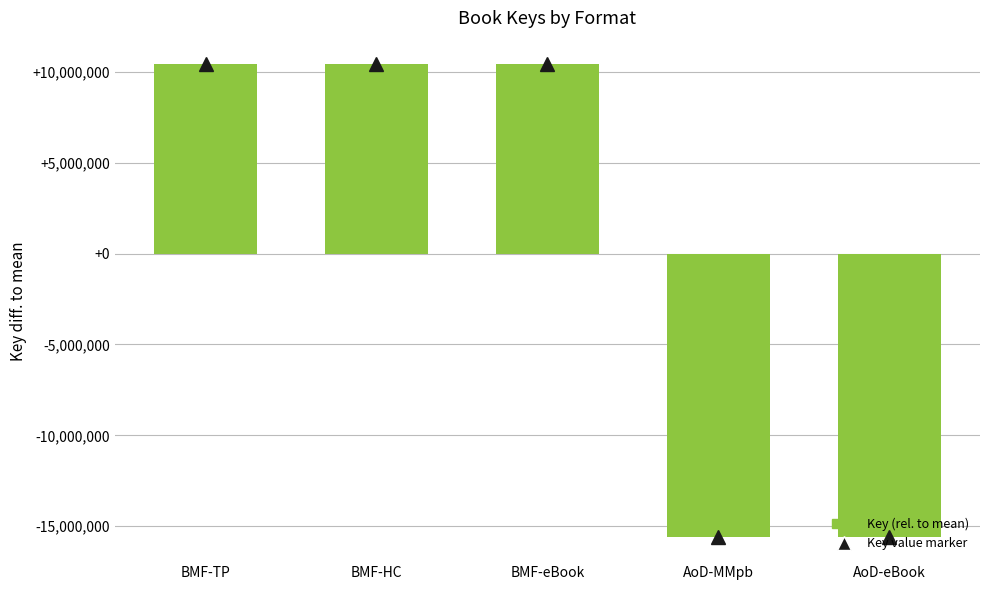

What is the minimum value shown in the chart?

-15621489.6